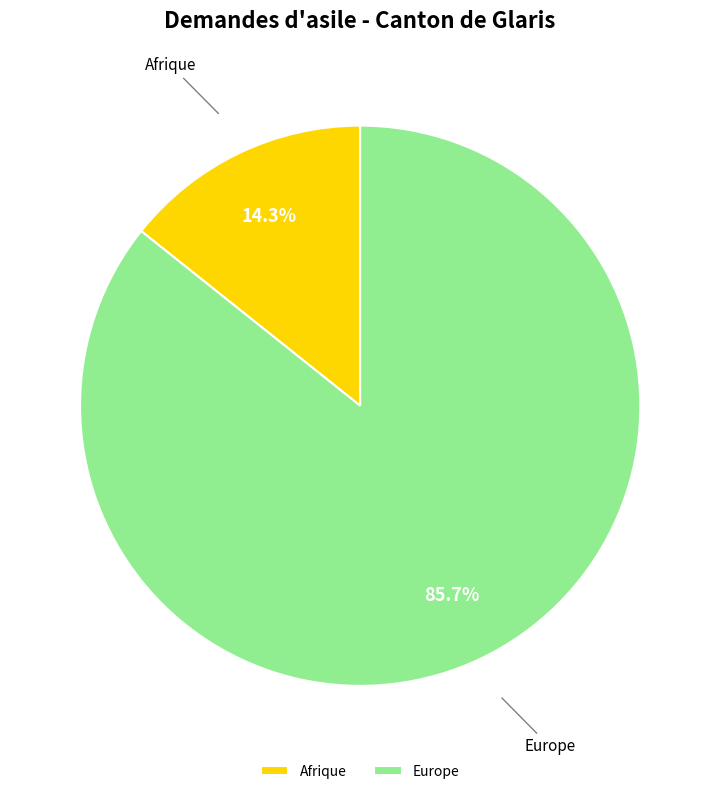

To the nearest percent, what portion does Europe represent?

86%